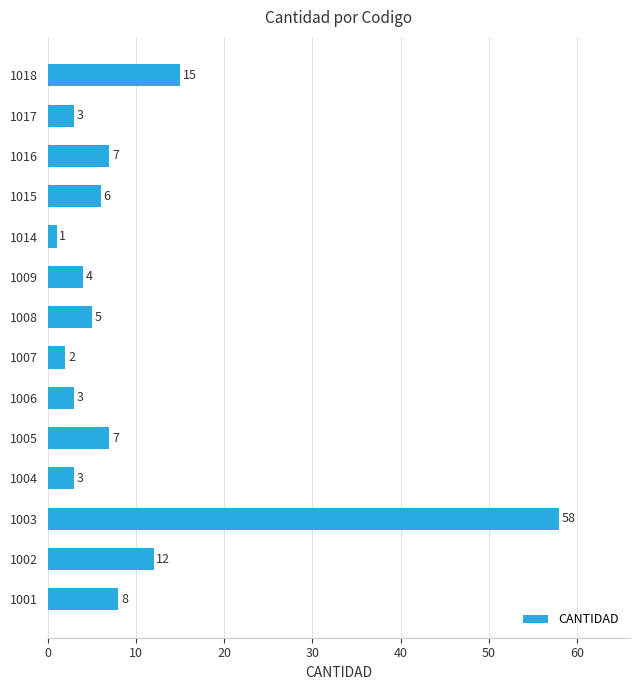

True or false: the data shows 15 at 1018.

True